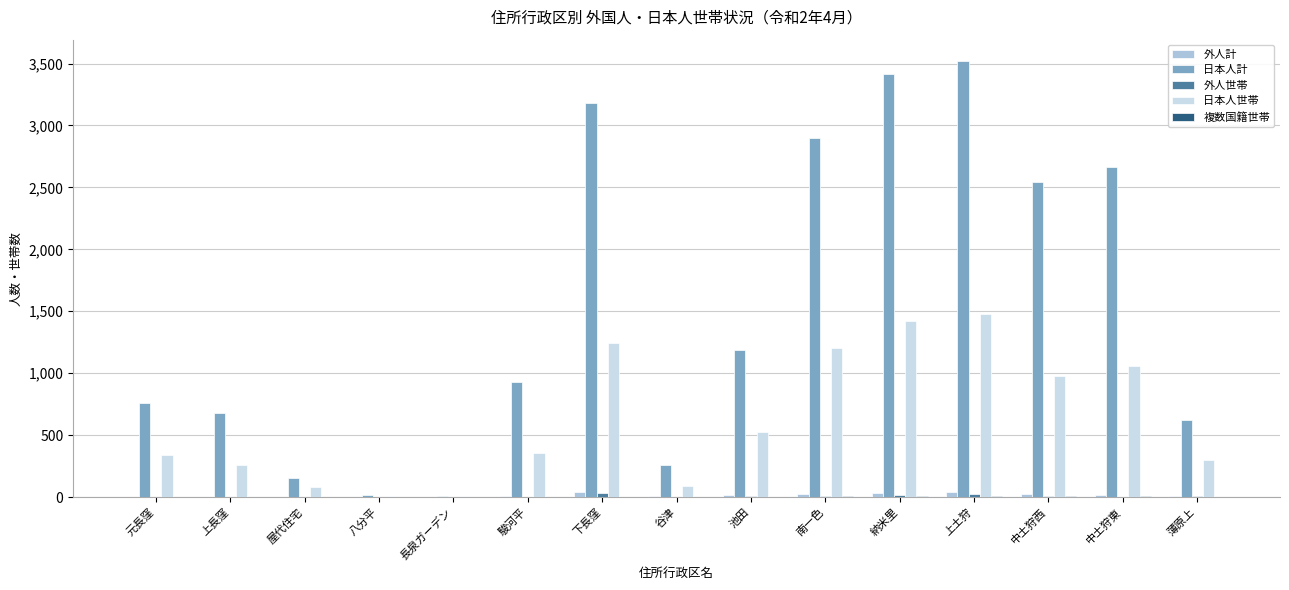

The value of 日本人計 at 薄原上 is 620. True or false?

True